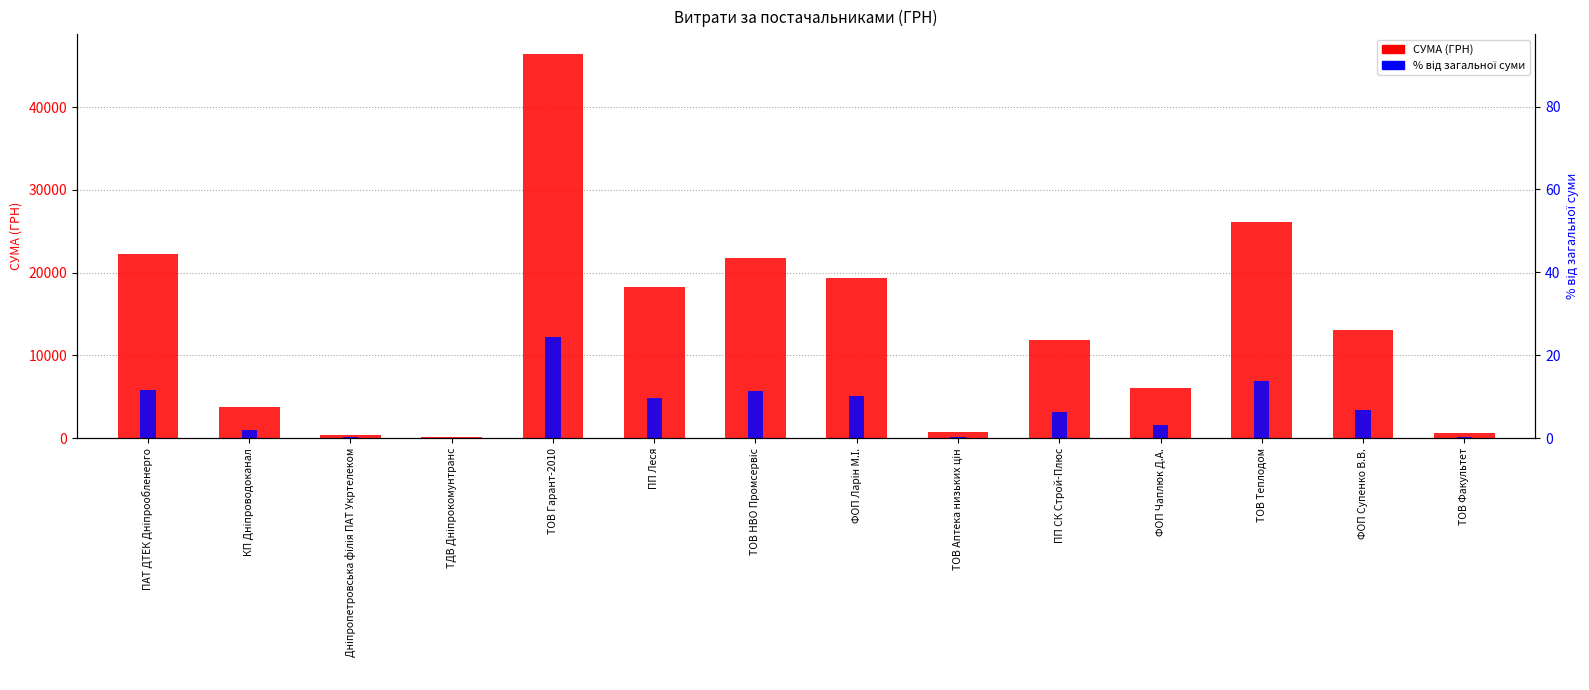

How many bars are there in each group?

2